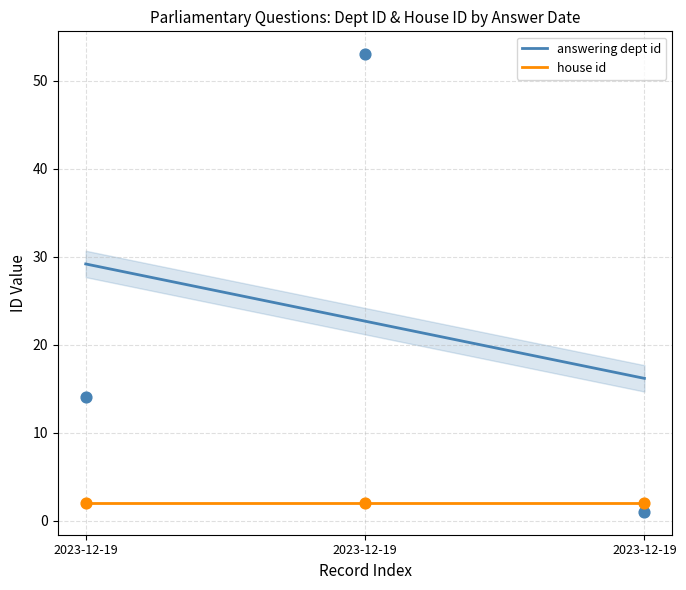

What is the change in value from 2023-12-19 to 2023-12-19?

+39